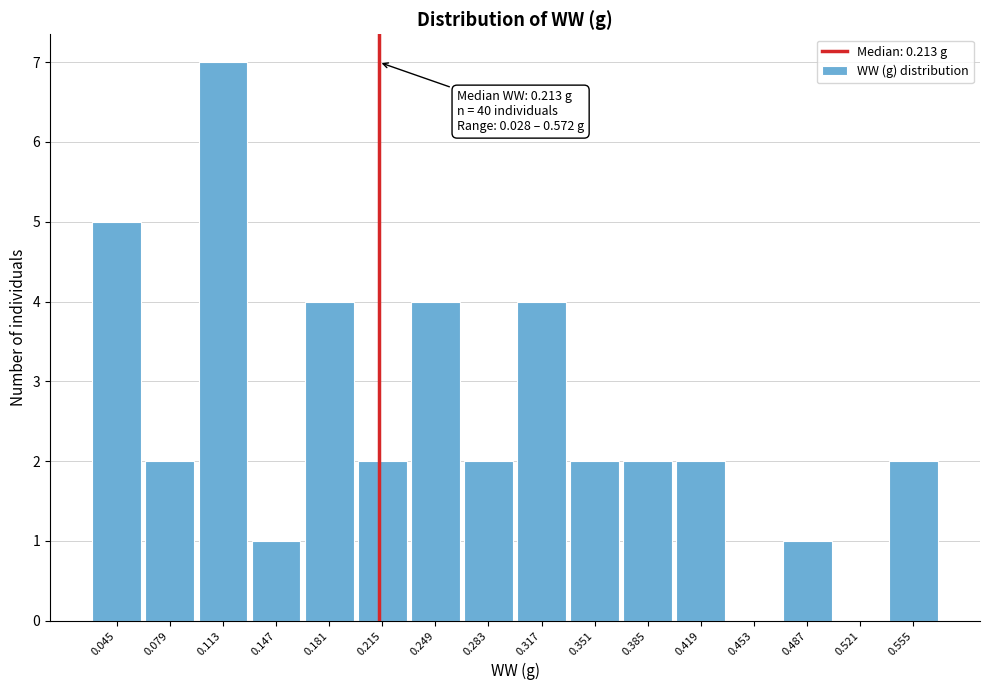

Over which range of the x-axis is the bar tallest?

0.095 to 0.130